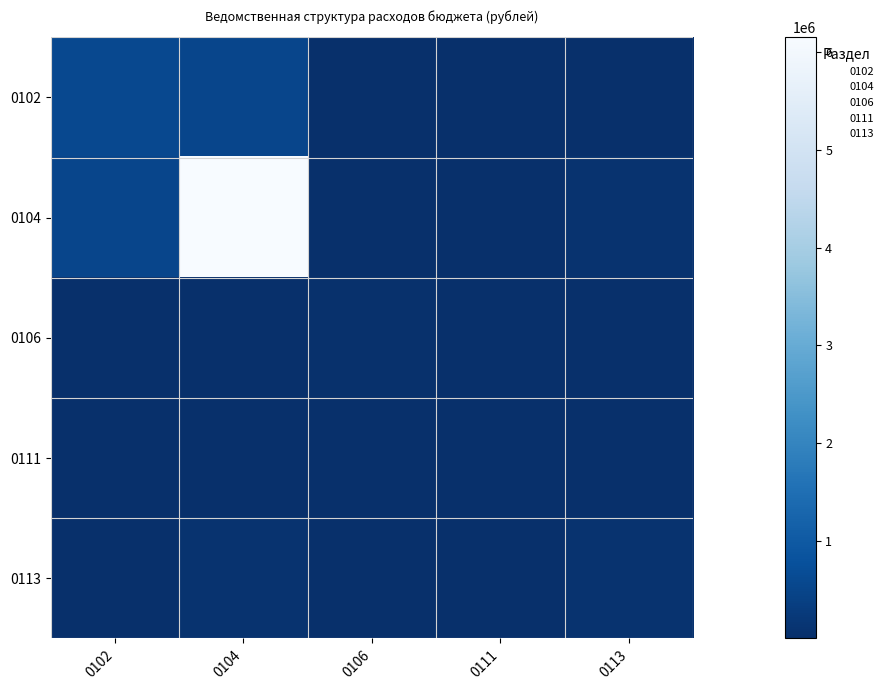

Reading left to right, list all the values displayed in this chart.

0102: 0102=590200.0	0104=528459.1	0106=2177.4	0111=859.3	0113=7991.1
0104: 0102=528459.1	0104=6150200.0	0106=22689.2	0111=8953.9	0113=83271.3
0106: 0102=2177.4	0104=22689.2	0106=25340.0	0111=36.9	0113=343.1
0111: 0102=859.3	0104=8953.9	0106=36.9	0111=10000.0	0113=135.4
0113: 0102=7991.1	0104=83271.3	0106=343.1	0111=135.4	0113=93000.0